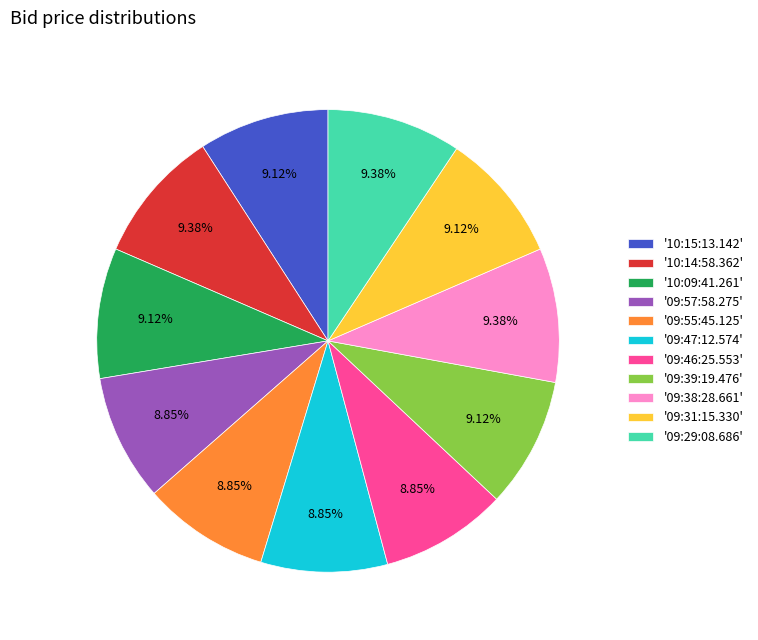

Is there a majority slice in this chart?

No